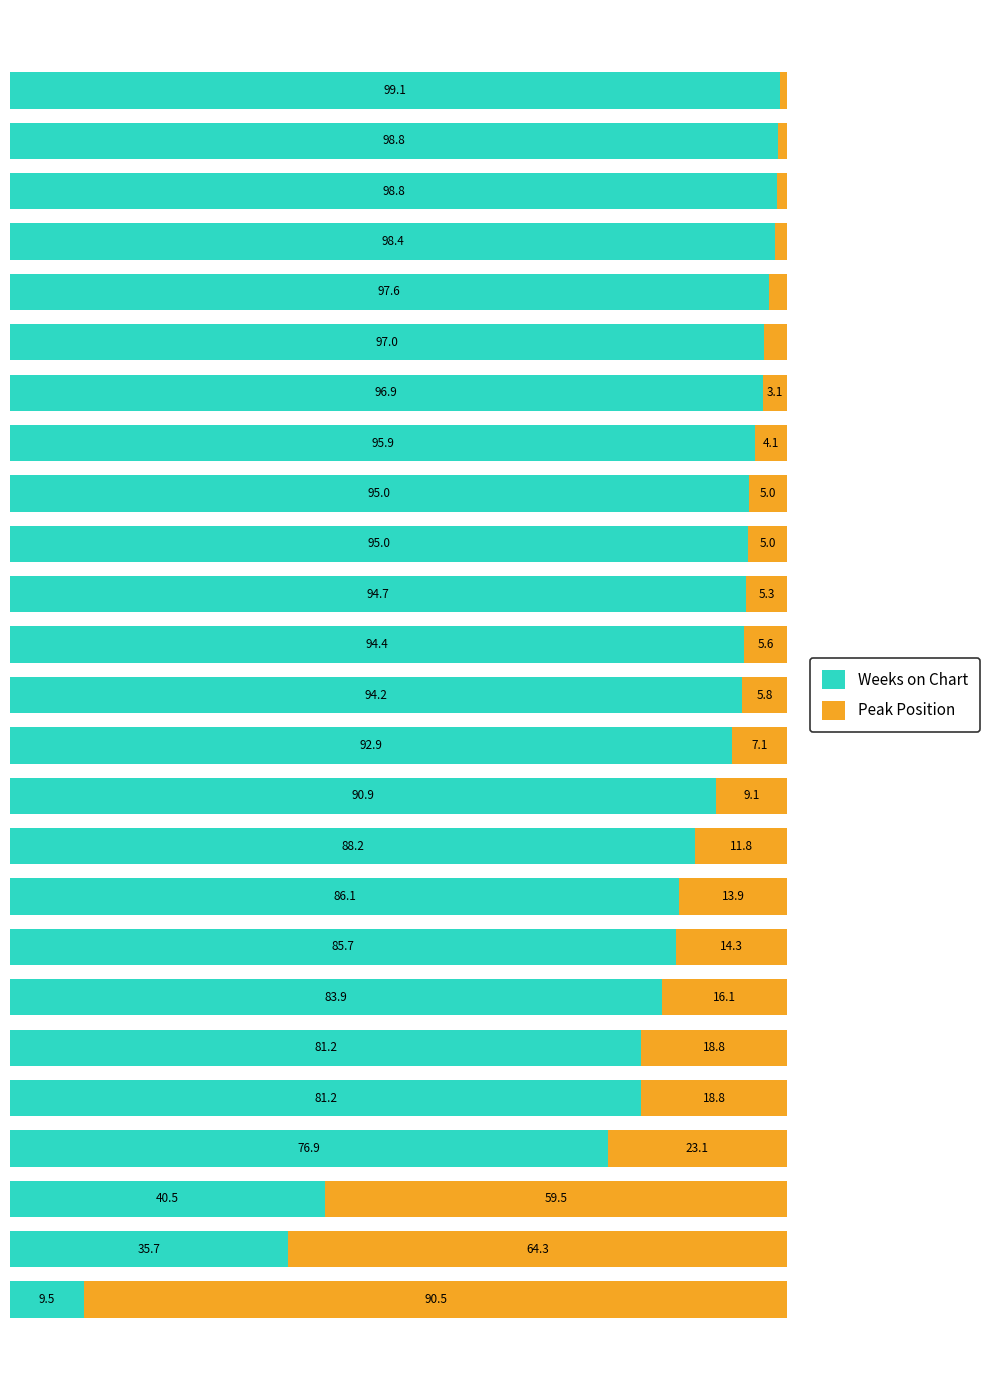

What are all the series names shown in the legend?

Weeks on Chart, Peak Position